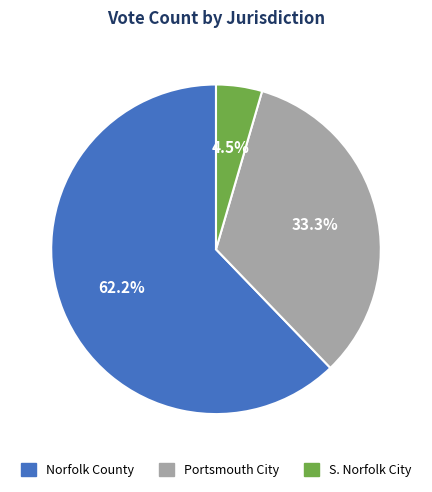

To the nearest percent, what portion does Portsmouth City represent?

33%